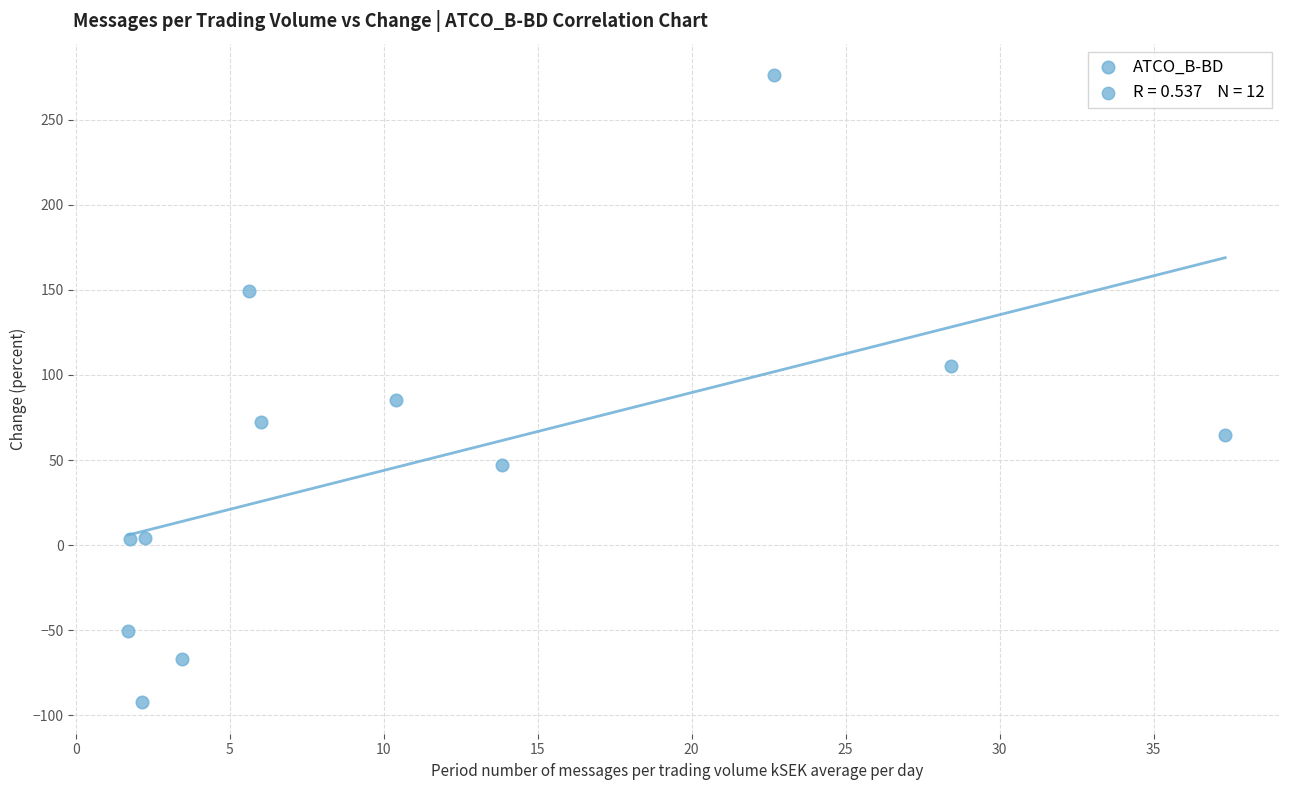

What Y value in the scatter plot is closest to 91?

85.2